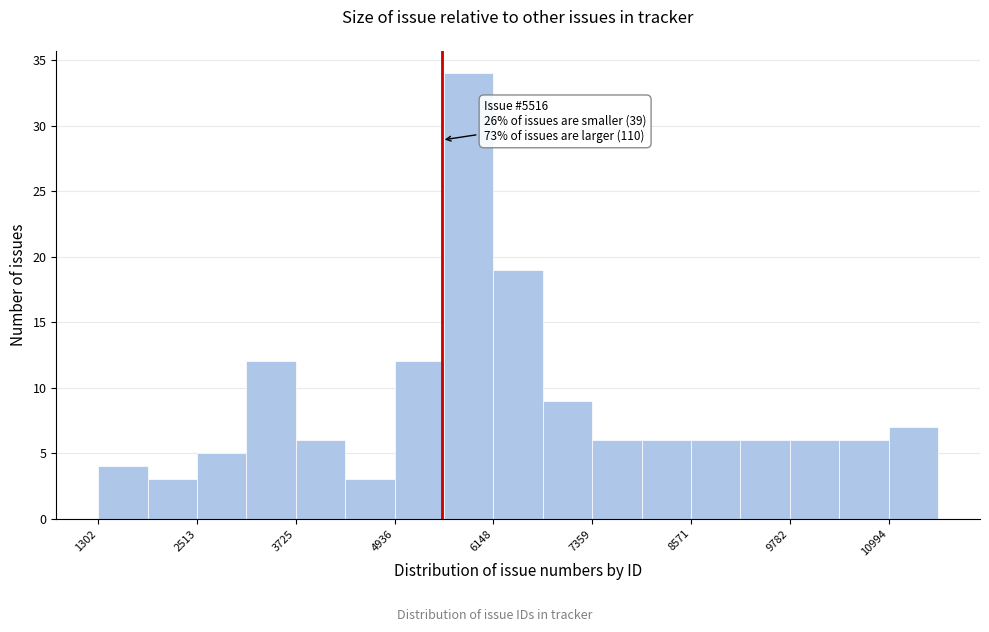

Around what value on the x-axis is the tallest bar? Give the approximate position of its centre, as read against the axis.

5800